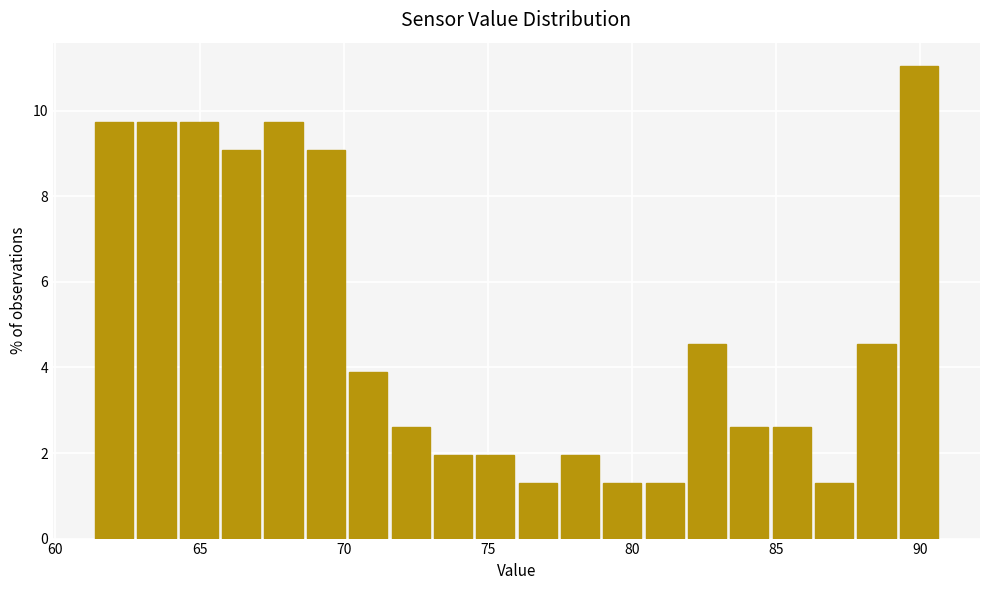

Around what value on the x-axis is the tallest bar? Give the approximate position of its centre, as read against the axis.

90.0